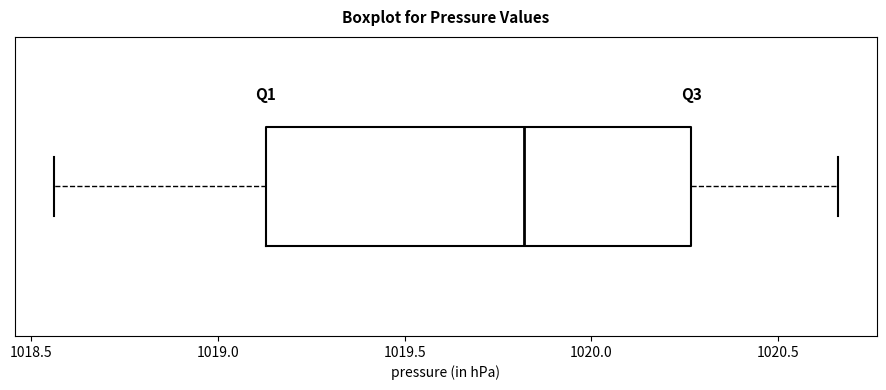

Where is the right edge of the box on the x-axis? The values are not printed on the chart, so give them approximately, as read against the axis.

1020.25